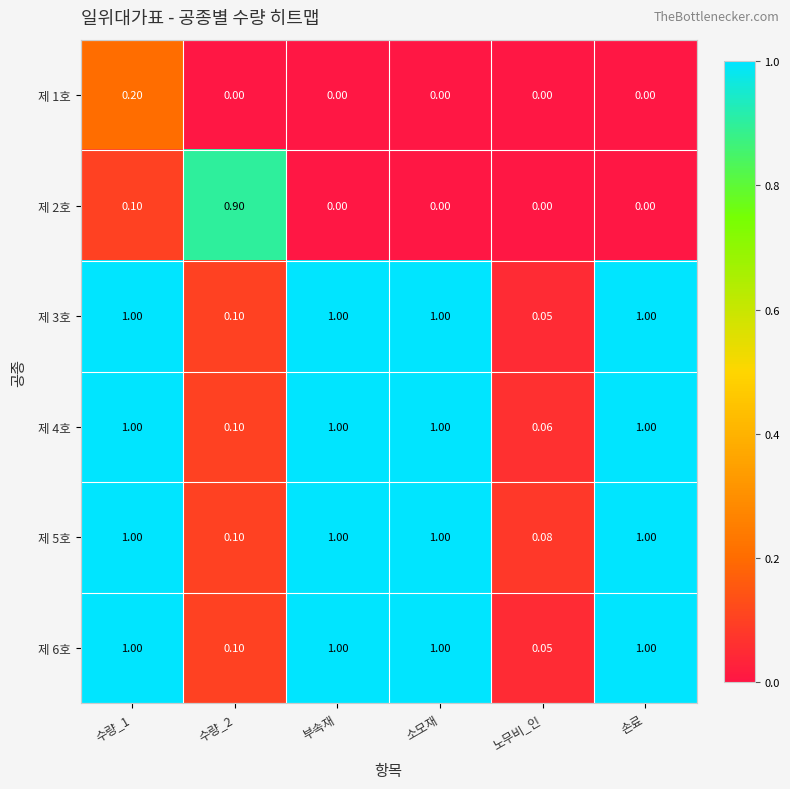

Where is 제 6호 nearest to the value 0?

노무비_인